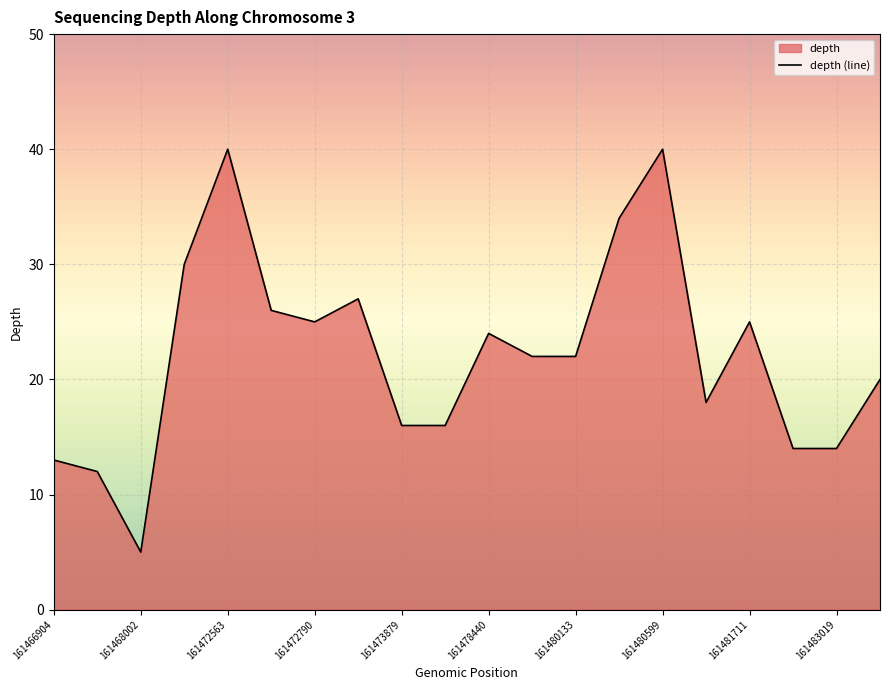

What is the approximate value at 161481711, to the nearest 5?

25